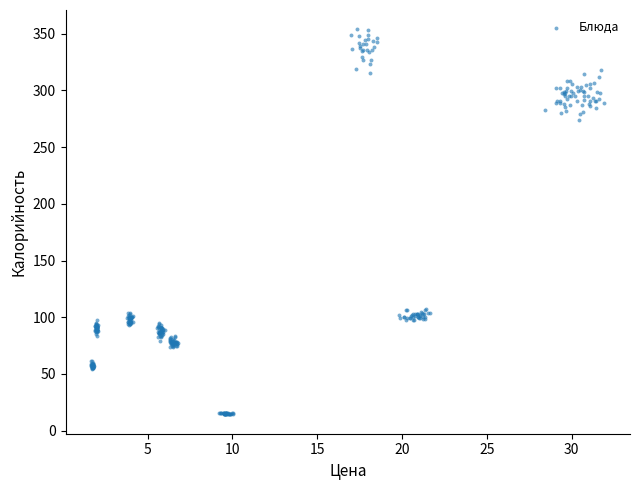

What is the range of Y values (max minus min)?

339.8